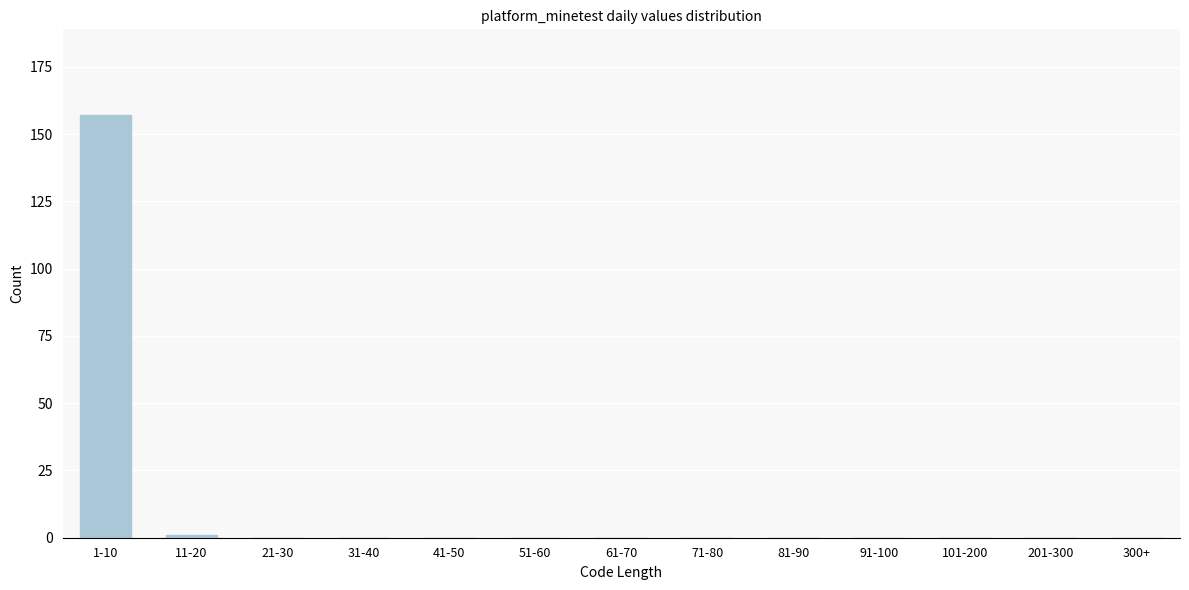

Reading left to right, extract all data points from this chart.

1-10=157	11-20=1	21-30=0	31-40=0	41-50=0	51-60=0	61-70=0	71-80=0	81-90=0	91-100=0	101-200=0	201-300=0	300+=0